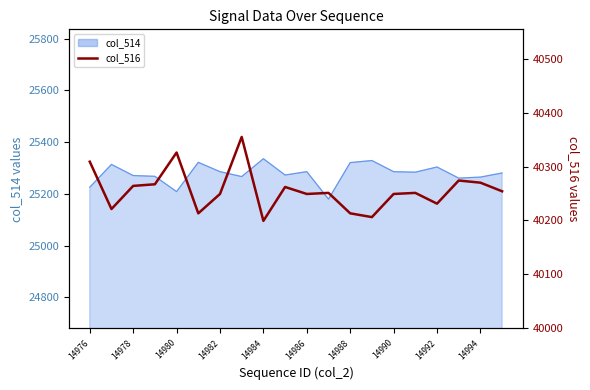

Approximately how many times larger is the value at 14984 compared to 14980?

1.0